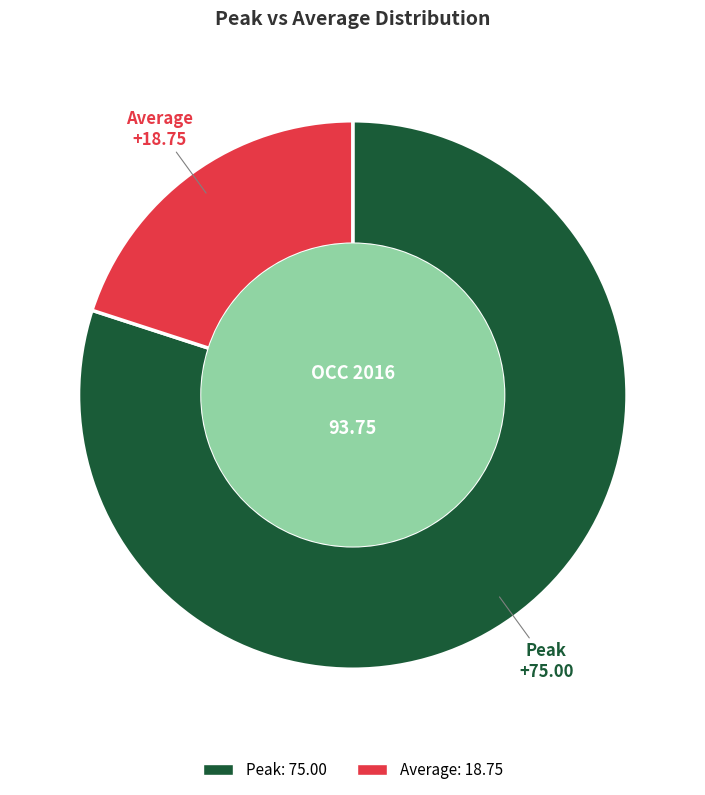

True or false: Peak accounts for 90% of the total.

False